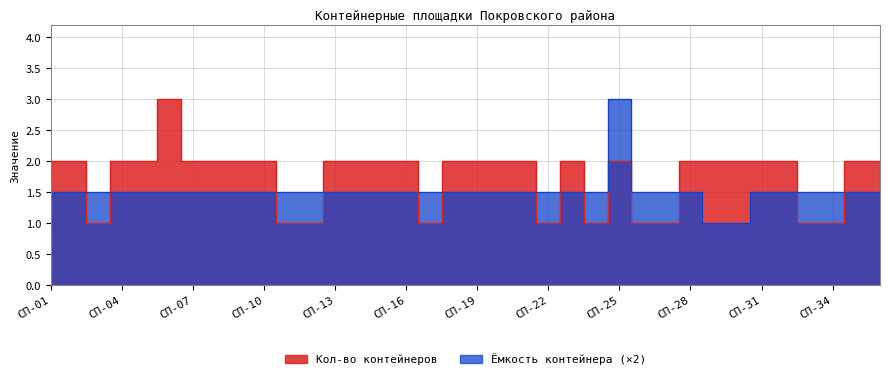

What is the maximum value shown in the chart?

3.0